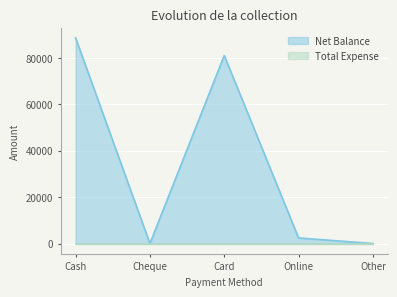

Reading left to right, extract all data points from this chart.

88600	0	81000	2400	0